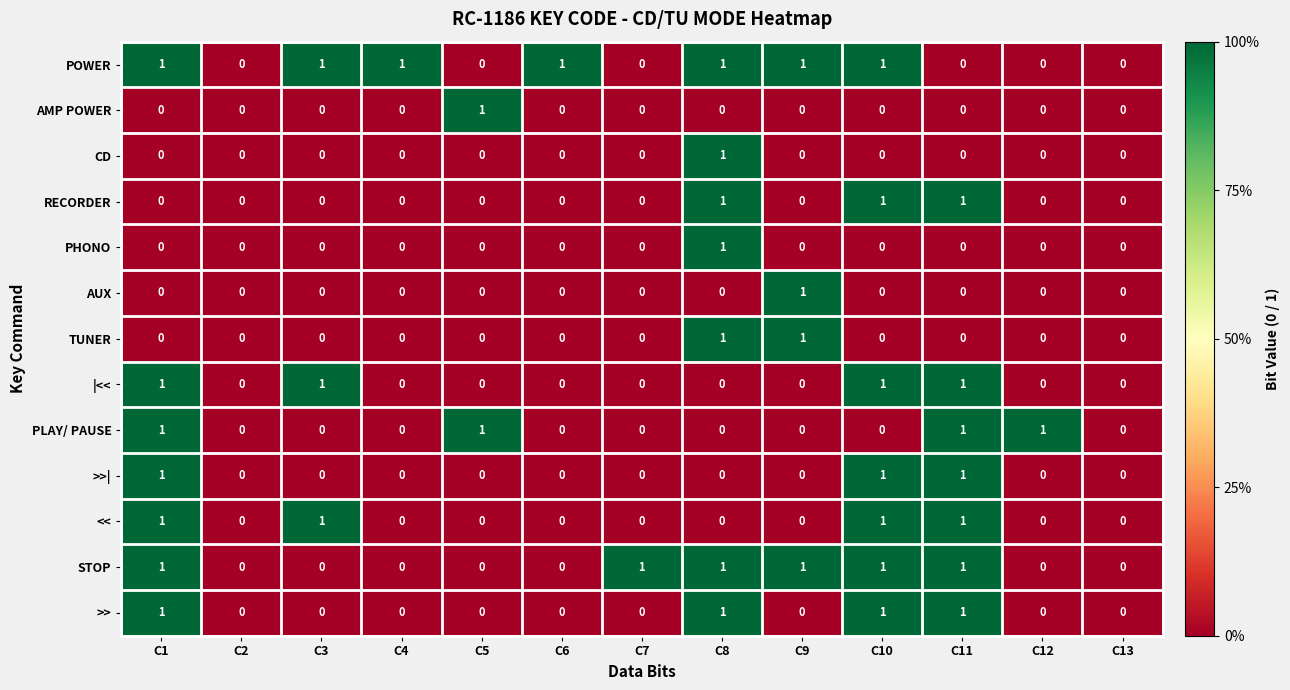

What is the difference between the highest and lowest values at C8?

1